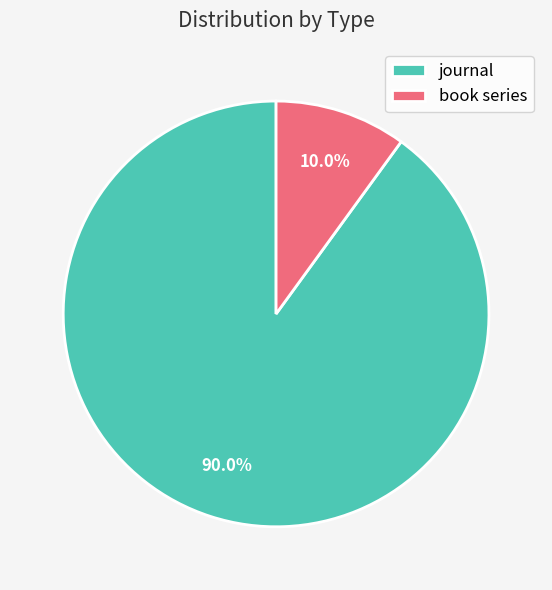

How much of the chart is everything except journal?

10.0%